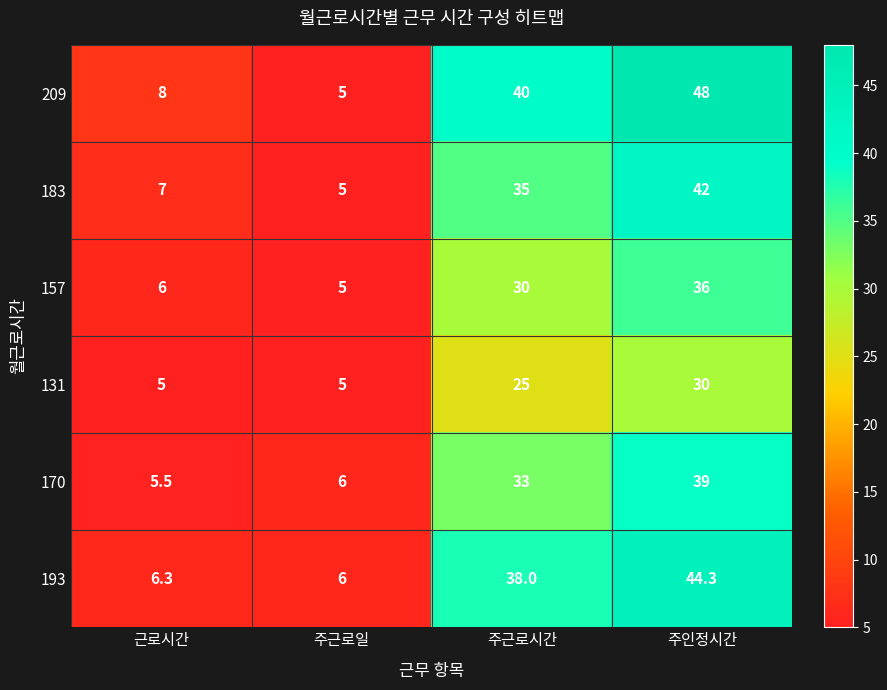

At how many categories does at least one series exceed 28?

2